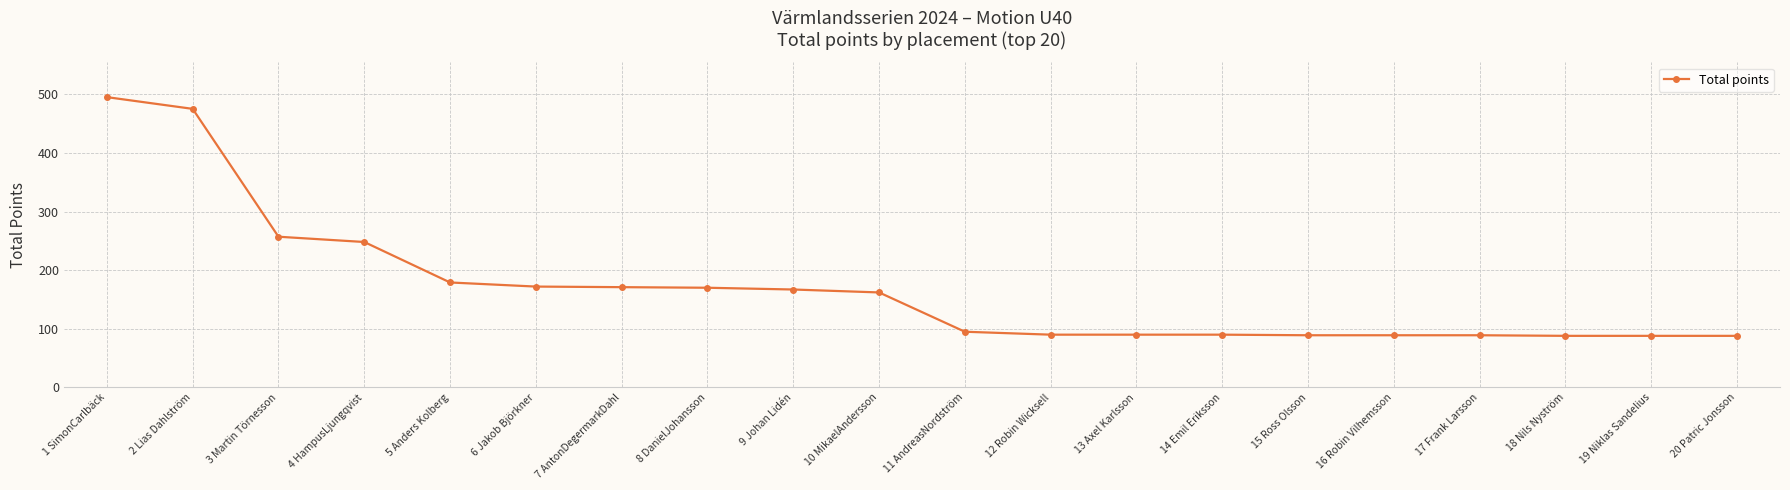

At which label is the value closest to 291?

3 Martin Törnesson